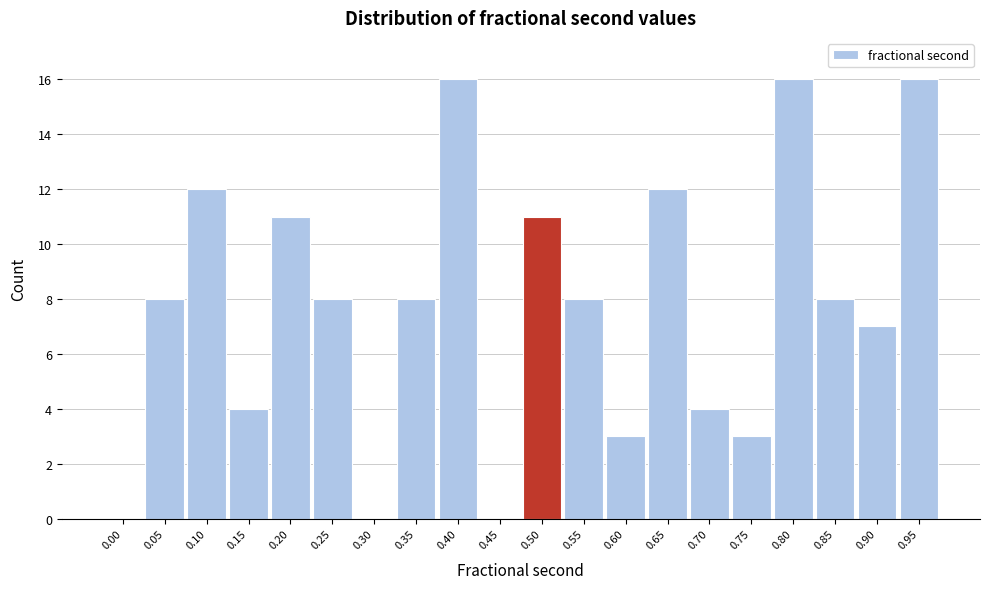

Reading left to right, what are all the values shown in this chart?

0.00=0	0.05=8	0.10=12	0.15=4	0.20=11	0.25=8	0.30=0	0.35=8	0.40=16	0.45=0	0.50=11	0.55=8	0.60=3	0.65=12	0.70=4	0.75=3	0.80=16	0.85=8	0.90=7	0.95=16